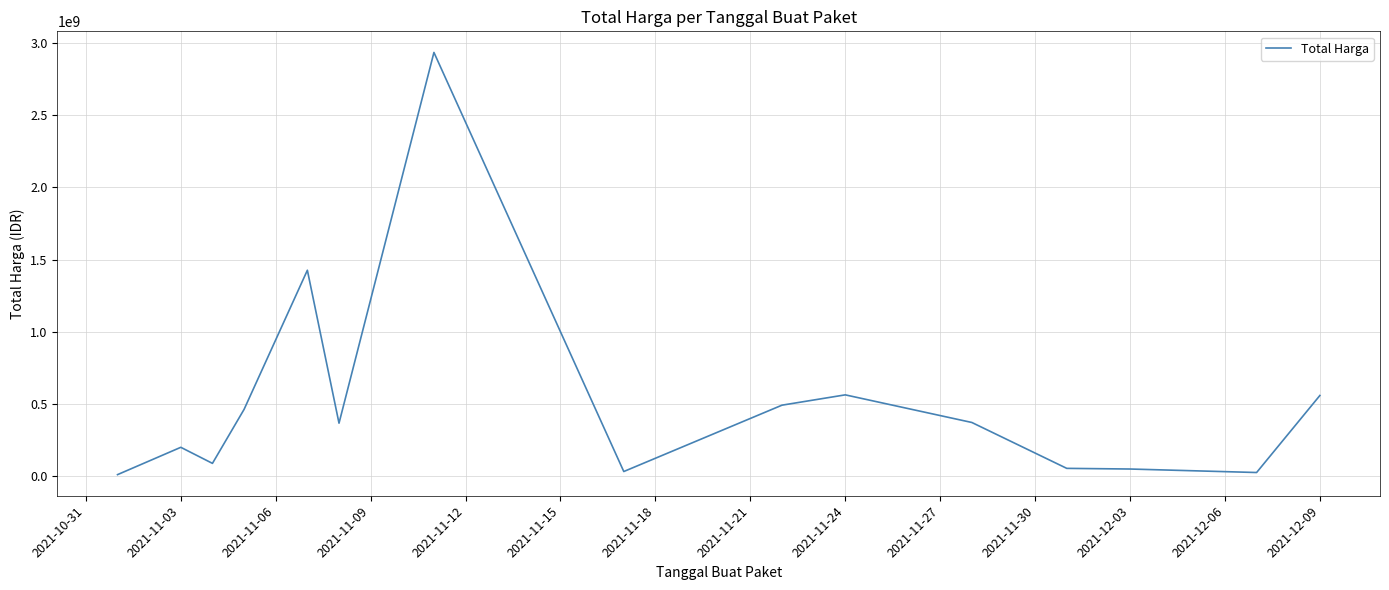

What is the difference between the maximum and minimum values?

2918774500